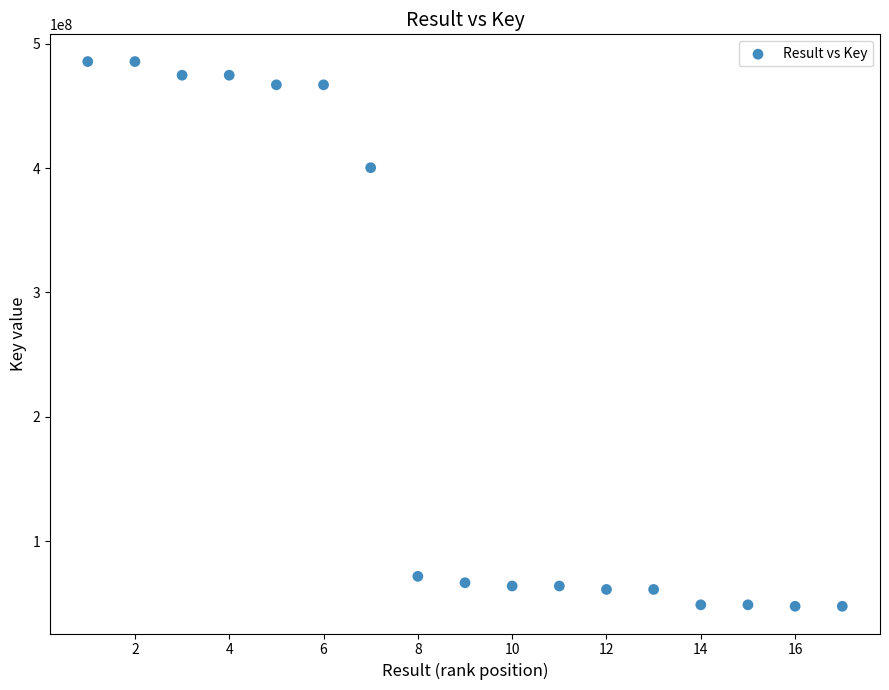

What is the range of Y values (max minus min)?

438292100